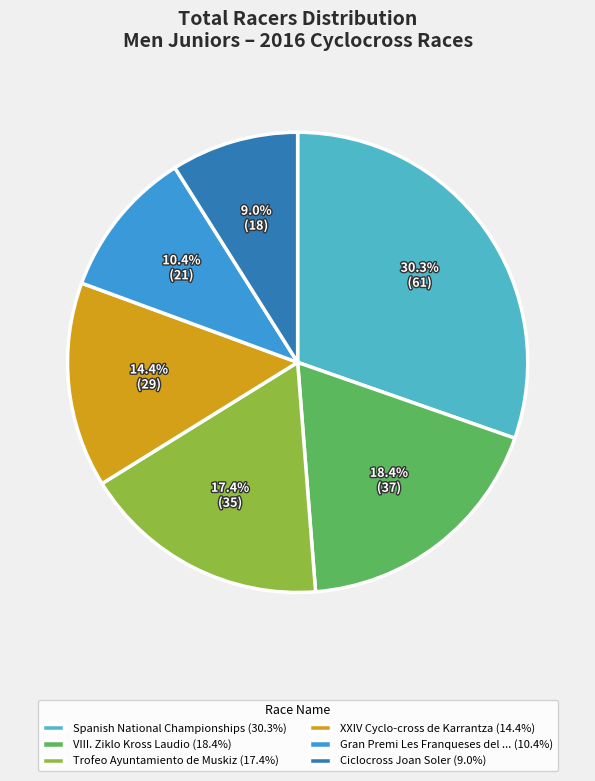

Count the number of slices in the pie.

6